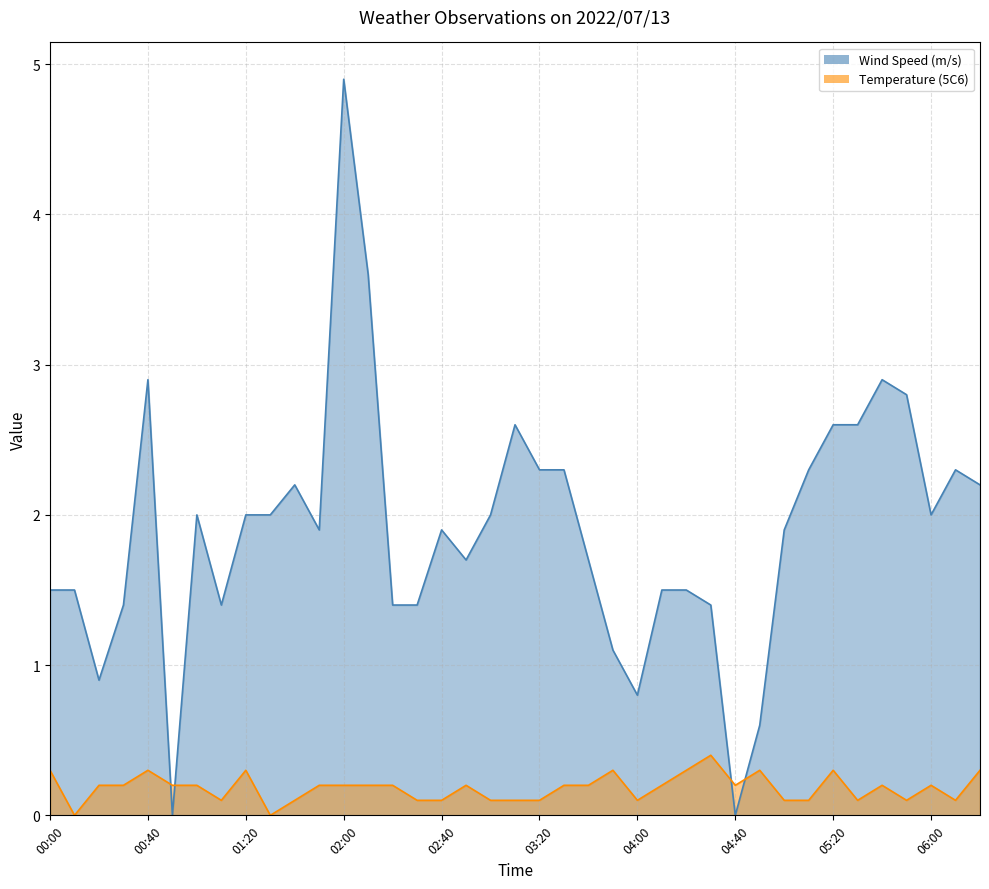

Rank the categories by Wind Speed (m/s) value from highest to lowest.

02:00, 02:10, 00:40, 05:40, 05:50, 03:10, 05:20, 05:30, 03:20, 03:30, 05:10, 06:10, 01:40, 06:20, 01:00, 01:20, 01:30, 03:00, 06:00, 01:50, 02:40, 05:00, 02:50, 03:40, 00:00, 00:10, 04:10, 04:20, 00:30, 01:10, 02:20, 02:30, 04:30, 03:50, 00:20, 04:00, 04:50, 00:50, 04:40